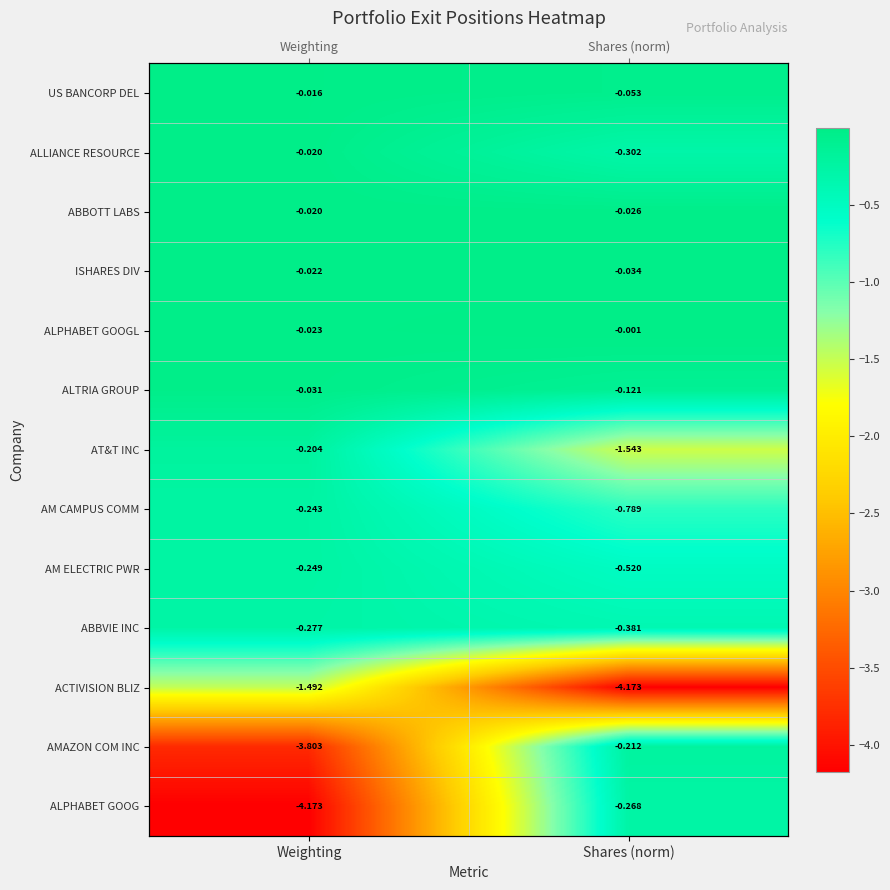

At Shares (norm), list the series in order from largest to smallest.

ALPHABET GOOGL, ABBOTT LABS, ISHARES DIV, US BANCORP DEL, ALTRIA GROUP, AMAZON COM INC, ALPHABET GOOG, ALLIANCE RESOURCE, ABBVIE INC, AM ELECTRIC PWR, AM CAMPUS COMM, AT&T INC, ACTIVISION BLIZ